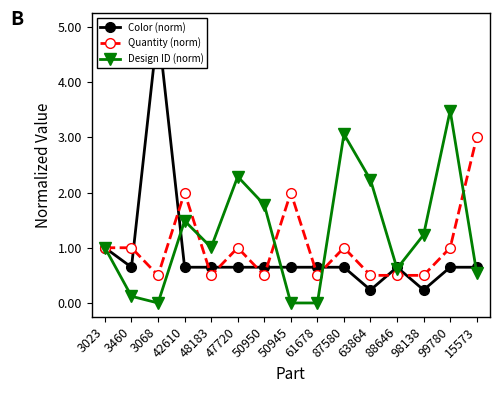

True or false: Quantity (norm) has a value of 0.5 at 88646.

True